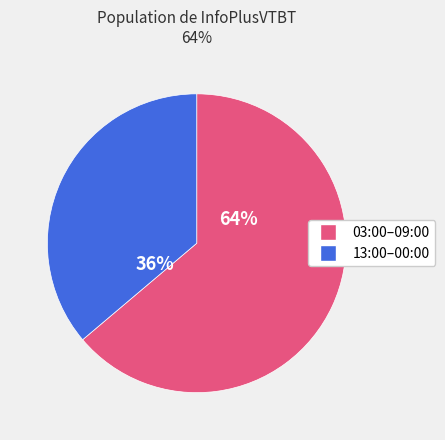

Which slice represents more than half of the pie?

03:00–09:00